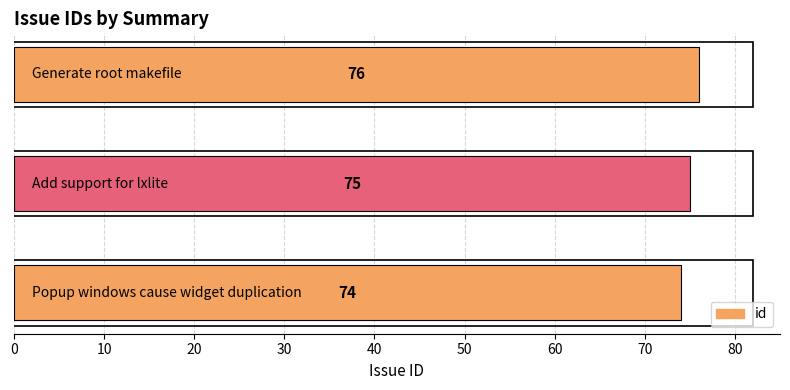

What is the maximum value shown in the chart?

76